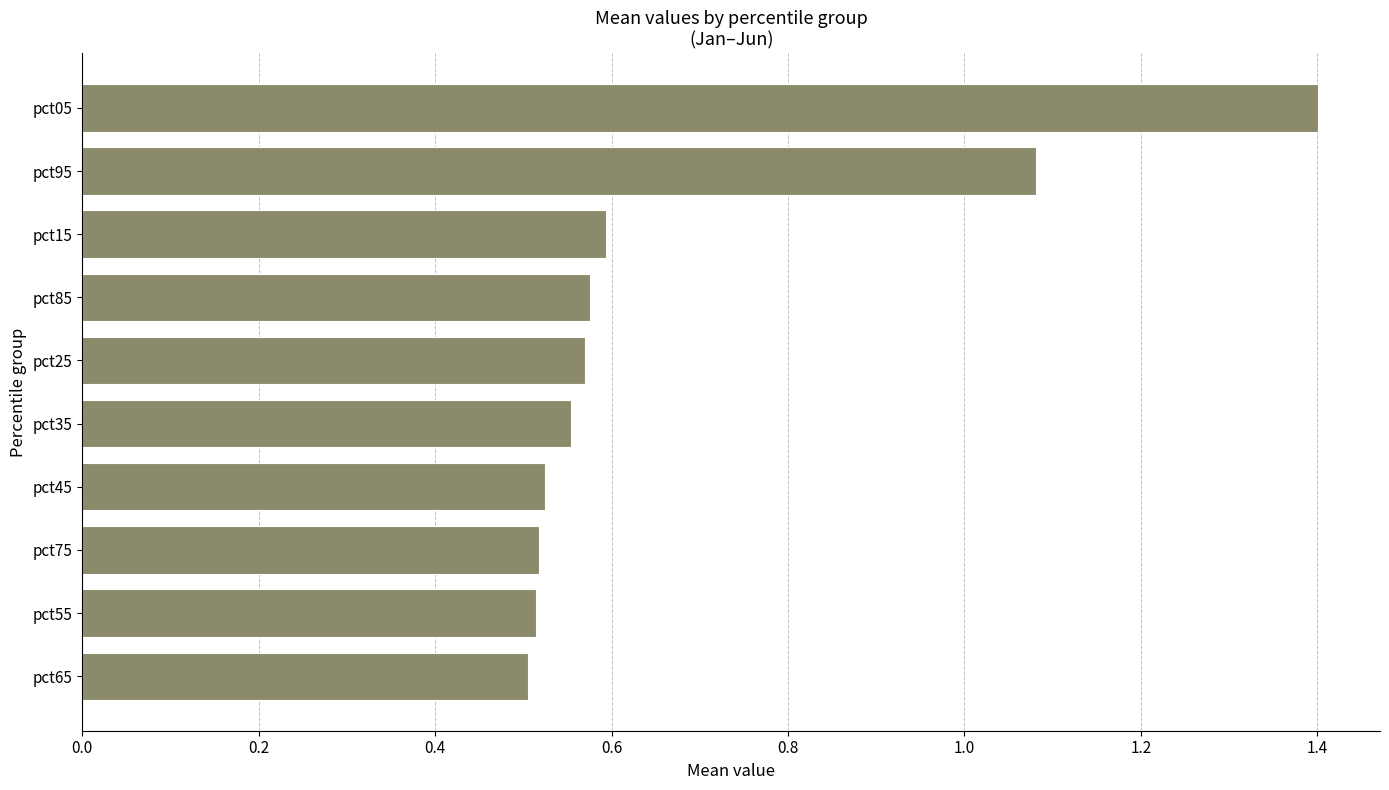

Is it true that the value at pct15 is 0.6?

True